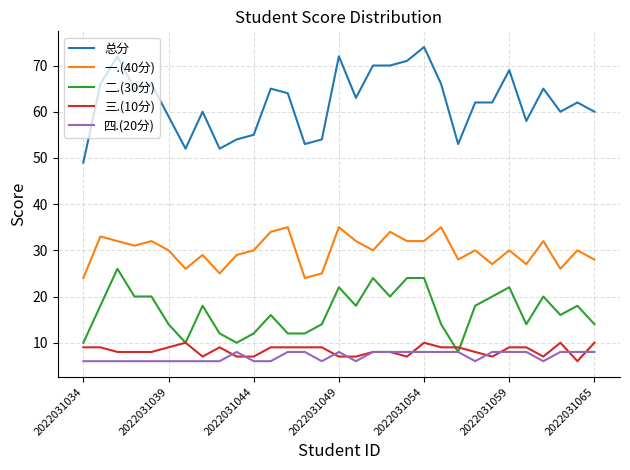

Which series has the largest total across all categories?

总分